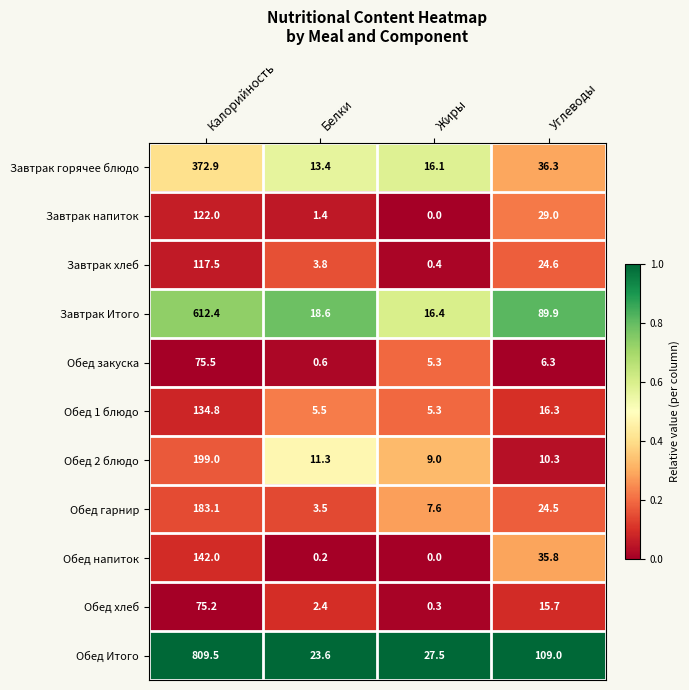

What is the greatest value displayed?

809.5